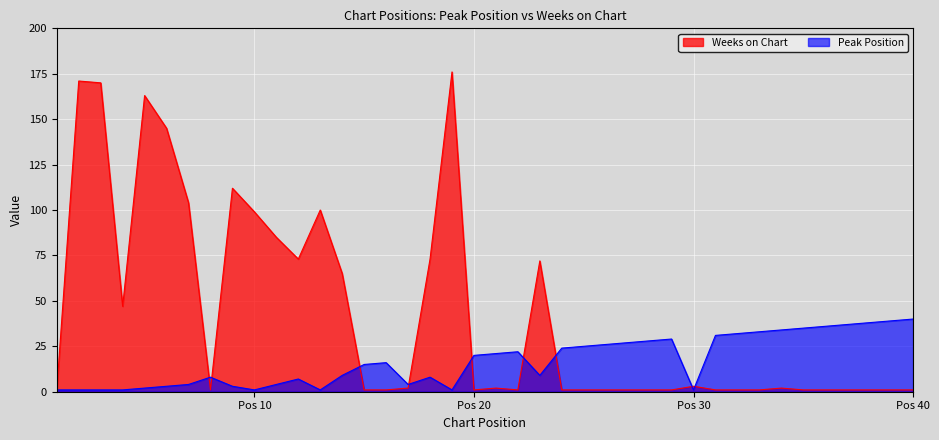

Which series has the widest spread of values?

Weeks on Chart